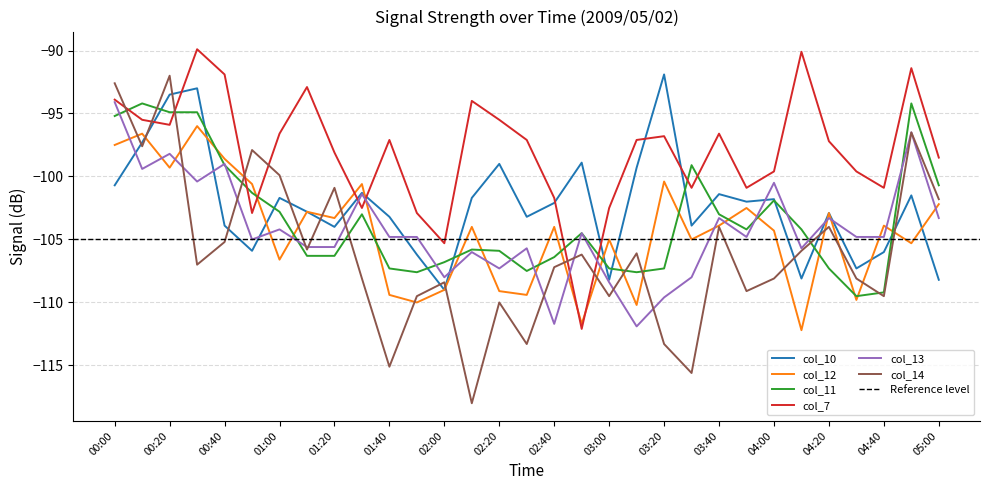

At which label is col_11 closest to -101?

00:50